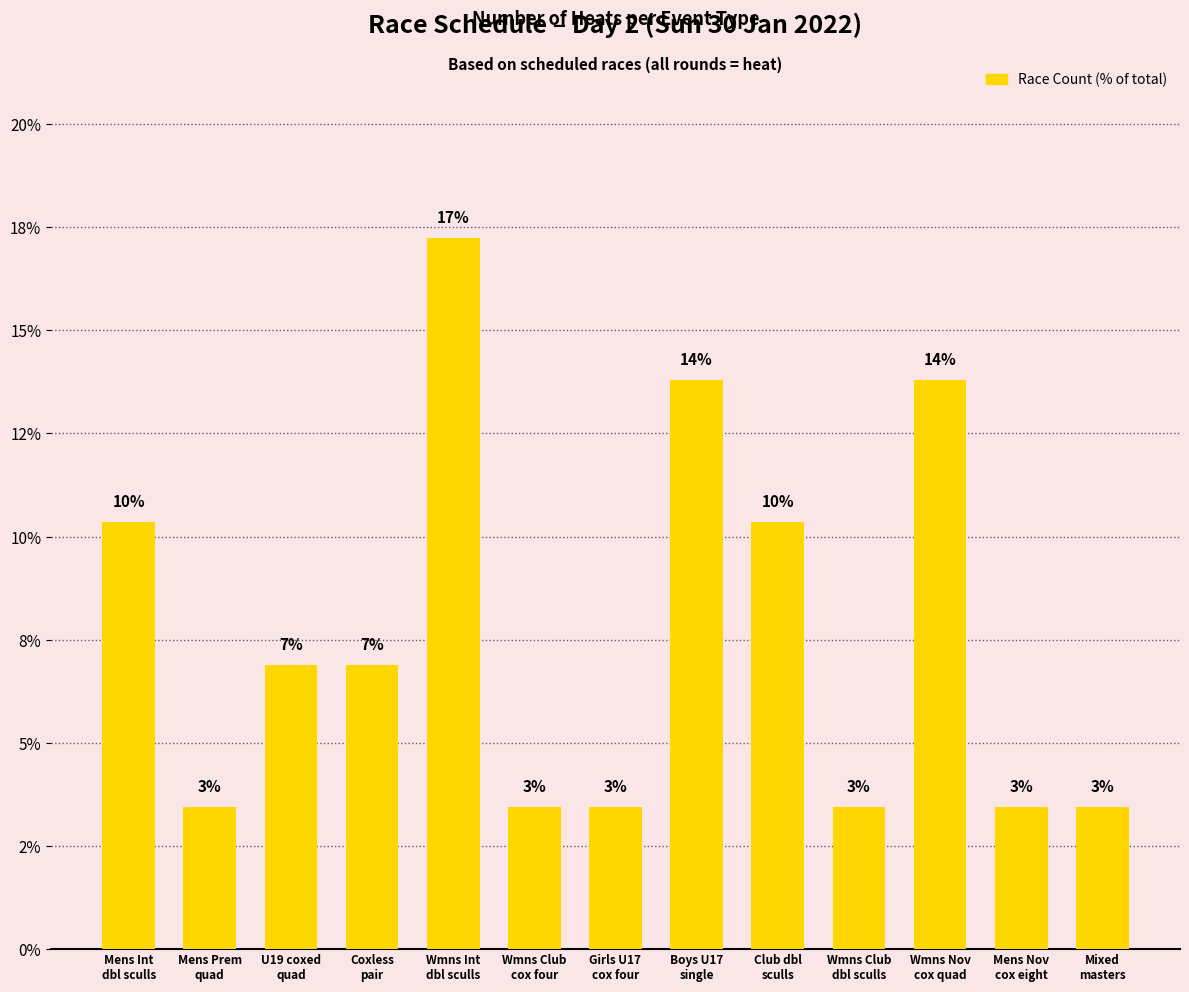

Between Mixed
masters and Girls U17
cox four, which is larger?

Mixed
masters